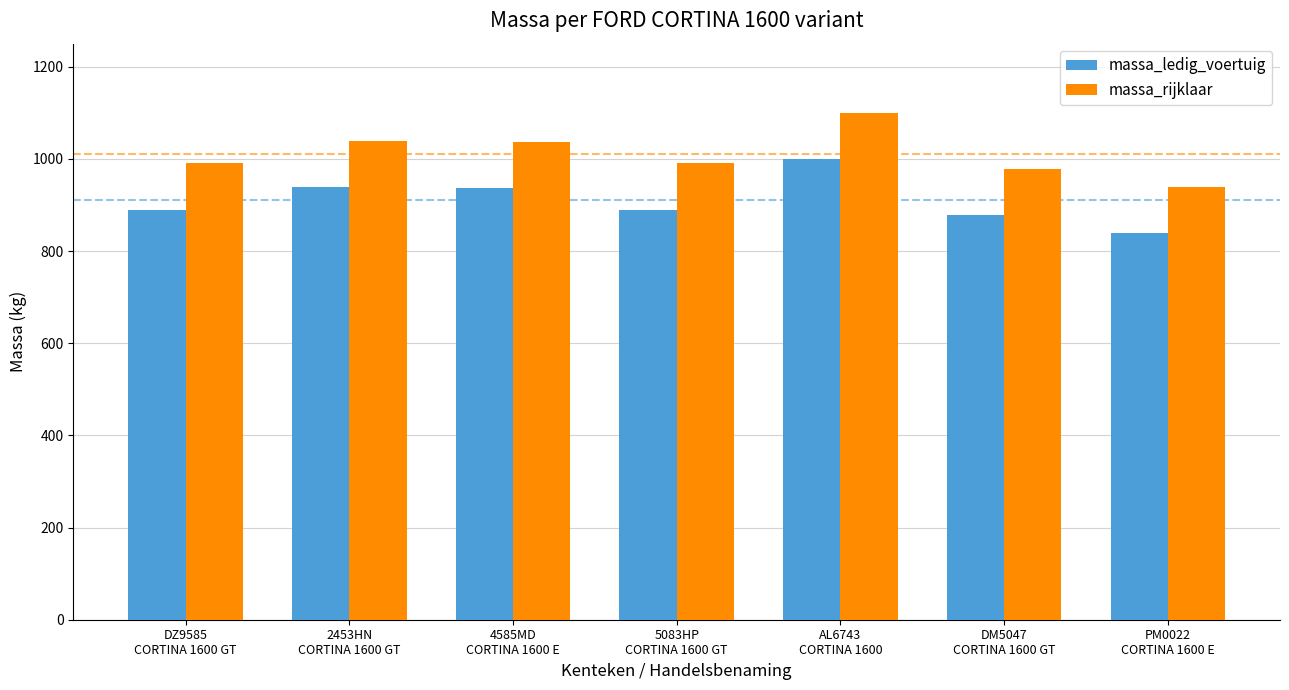

Which series has the largest total across all categories?

massa_rijklaar